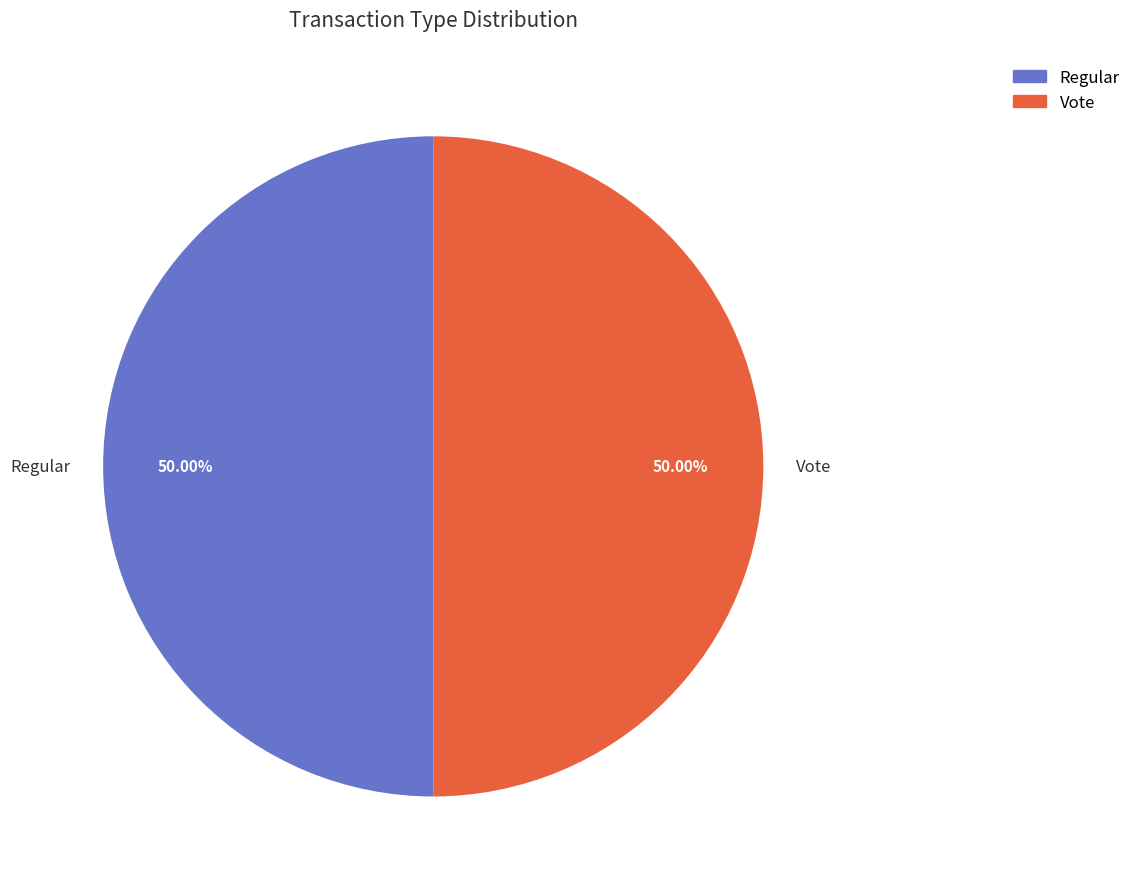

What percentage is the Regular slice, to the nearest percent?

50%